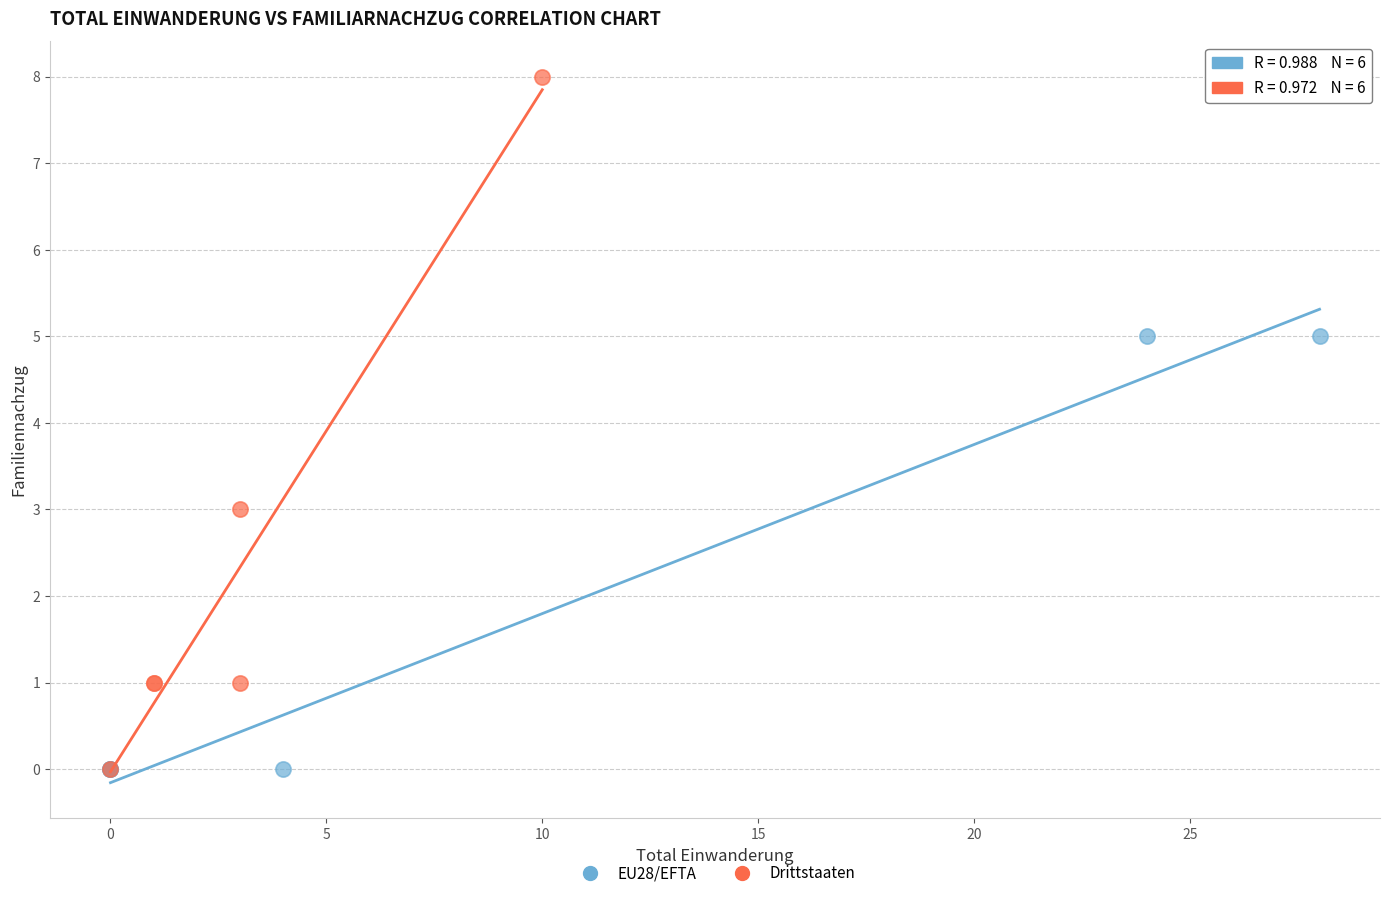

Which series has the largest Y range (max minus min)?

Drittstaaten